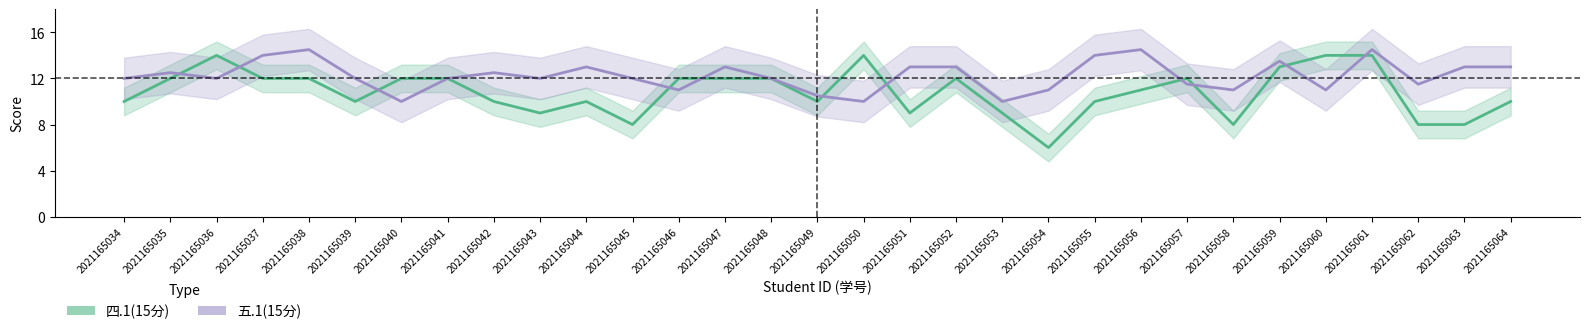

How many interior local peaks does the 四.1(15分) series have?

5